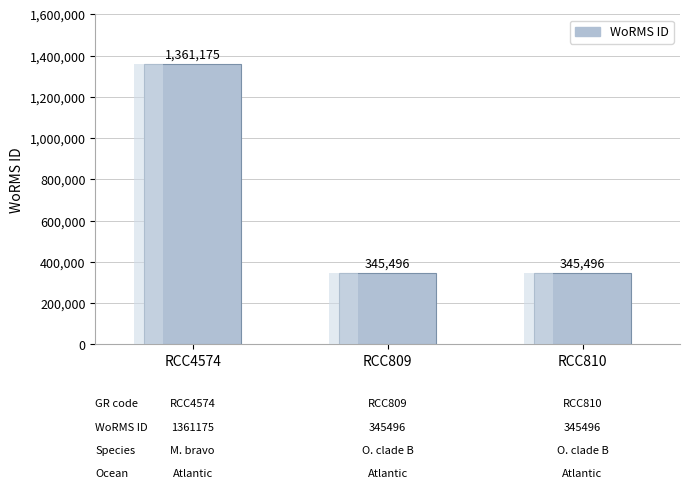

What is the label of the 3rd bar from the left?

RCC810